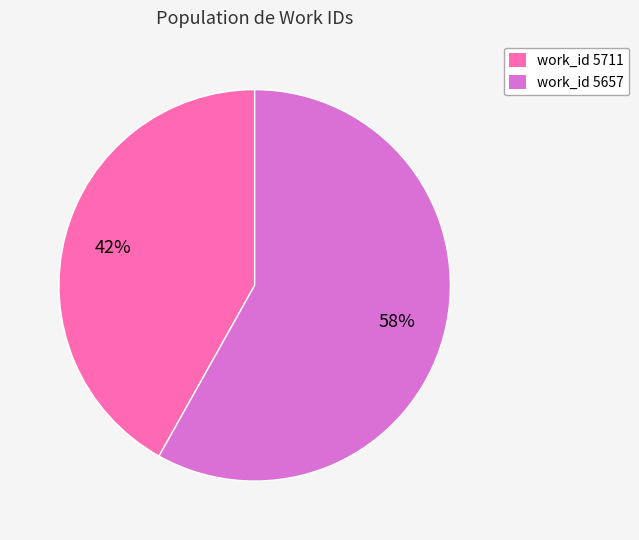

How many segments does this pie chart have?

2